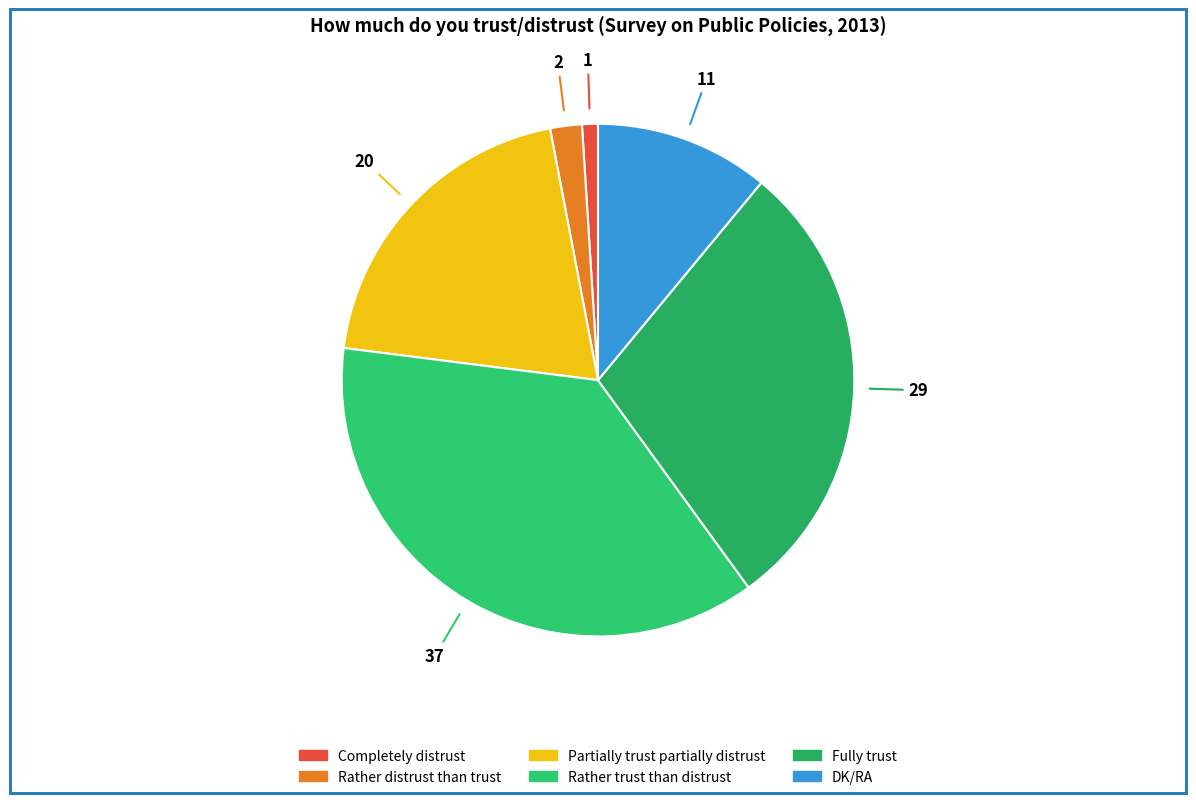

To the nearest percent, what is the combined percentage of Completely distrust and Fully trust?

30%